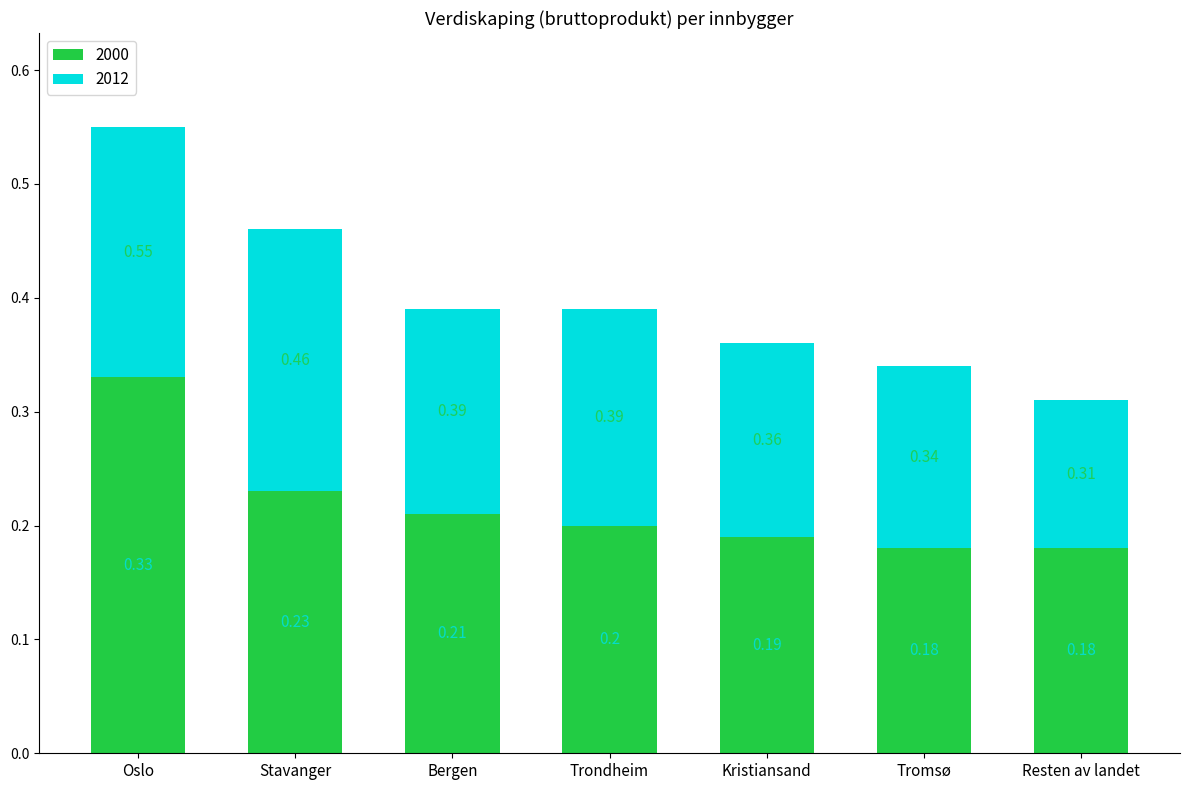

Count the number of categories in the chart.

7